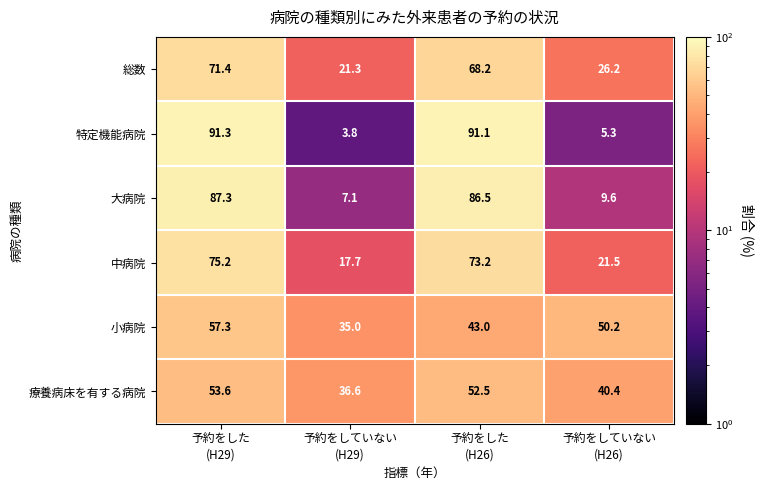

What is the difference between the second highest and minimum values in the 小病院 series?

15.2